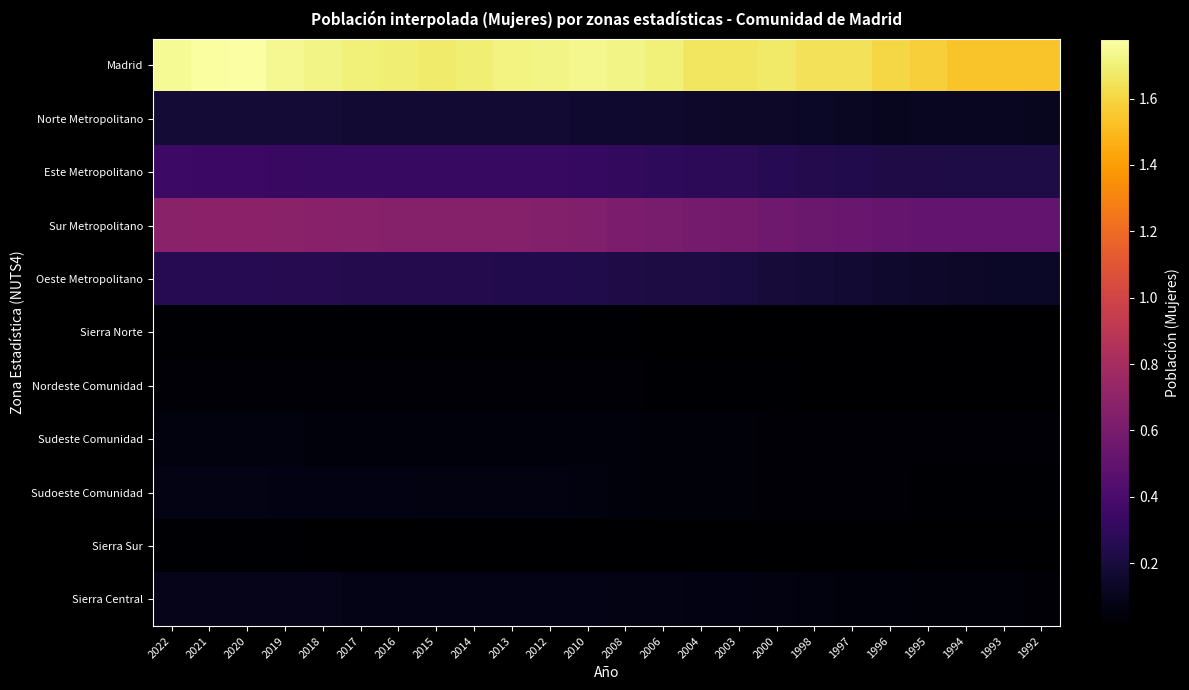

How many data points does each series have?

24